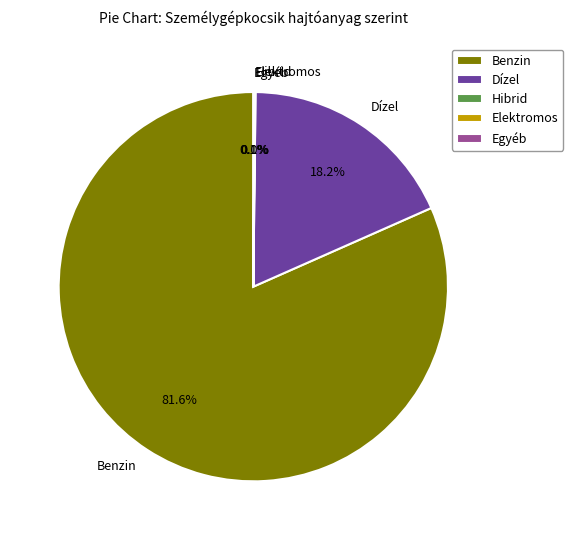

What percentage do Benzin and Dízel together represent?

99.8%